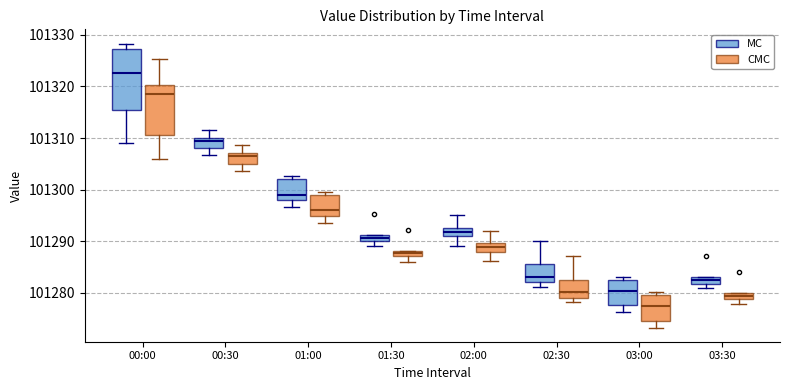

Which box's median line is the lowest?

03:00 (CMC)